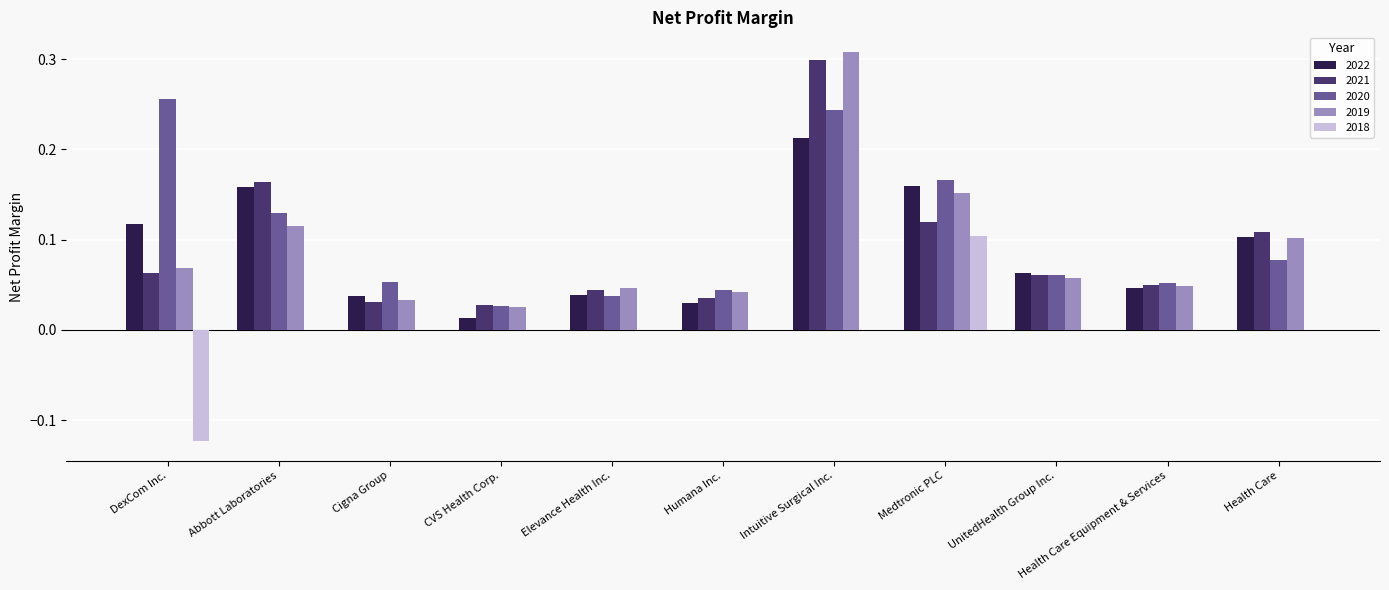

What is the sum of all 2021 values?

1.0